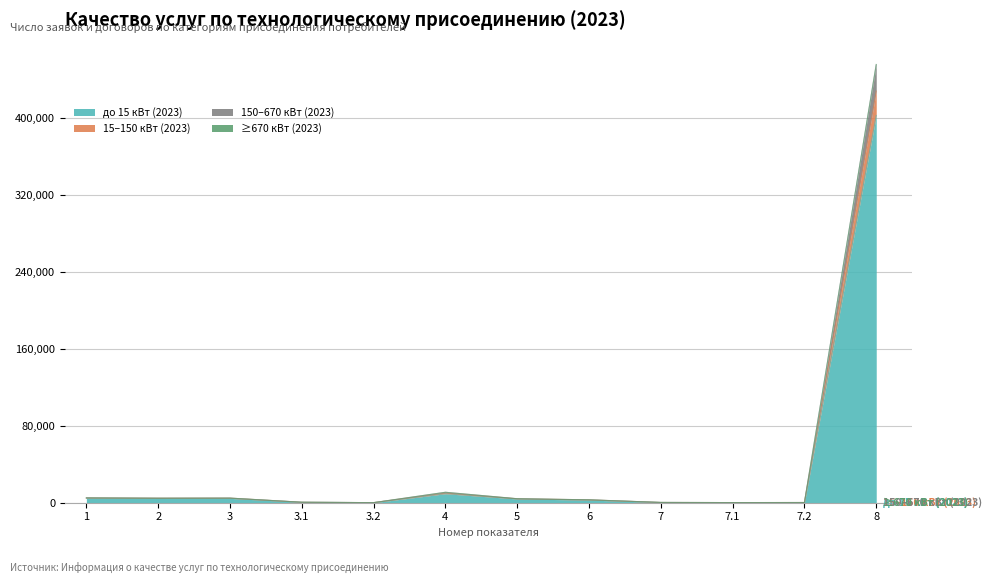

Where is the first local maximum for ≥670 кВт (2023)?

3